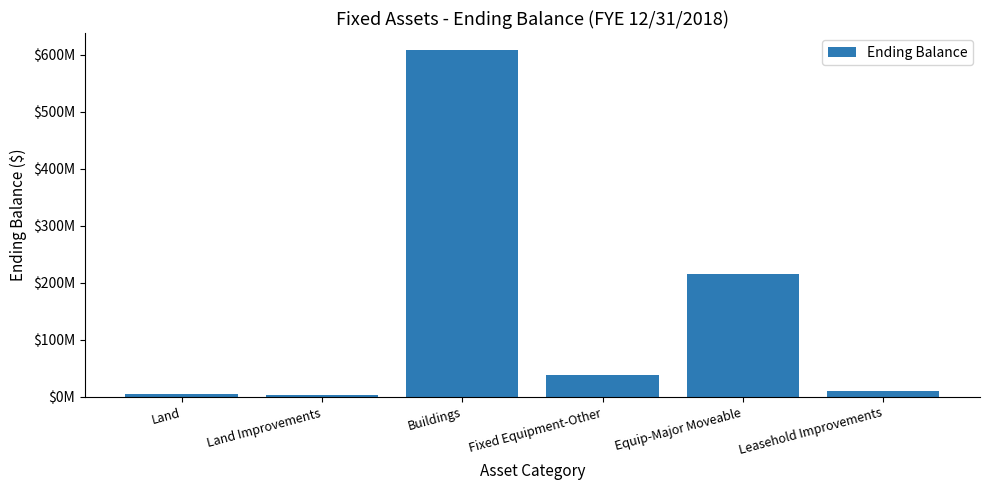

At which label is the value closest to 305520696?

Equip-Major Moveable